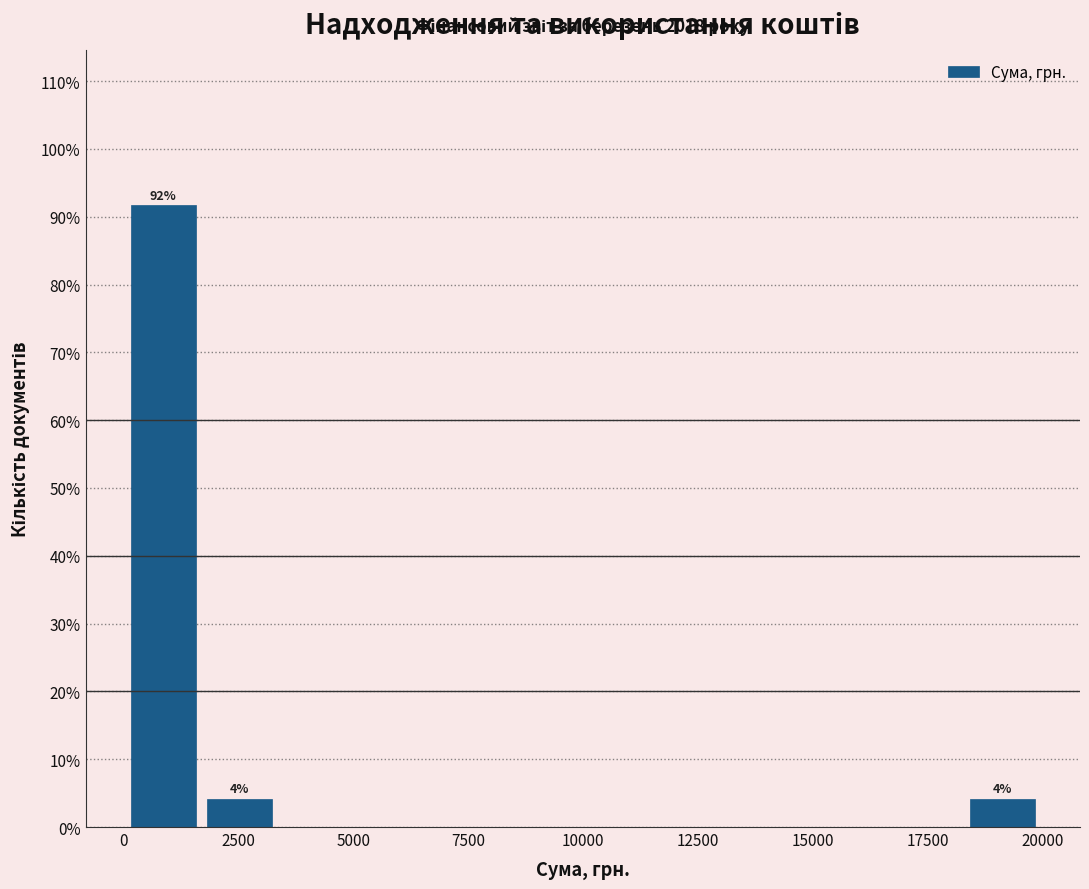

Around what value on the x-axis is the tallest bar? Give the approximate position of its centre, as read against the axis.

1000